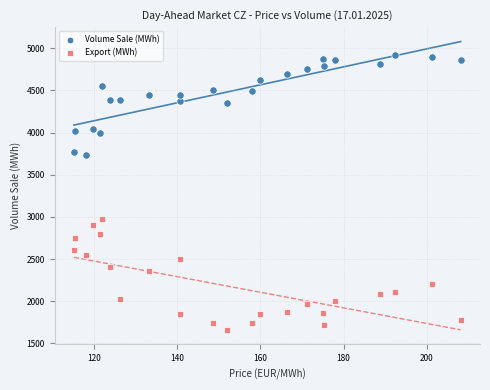

Which series reaches the minimum Y coordinate?

Export (MWh)